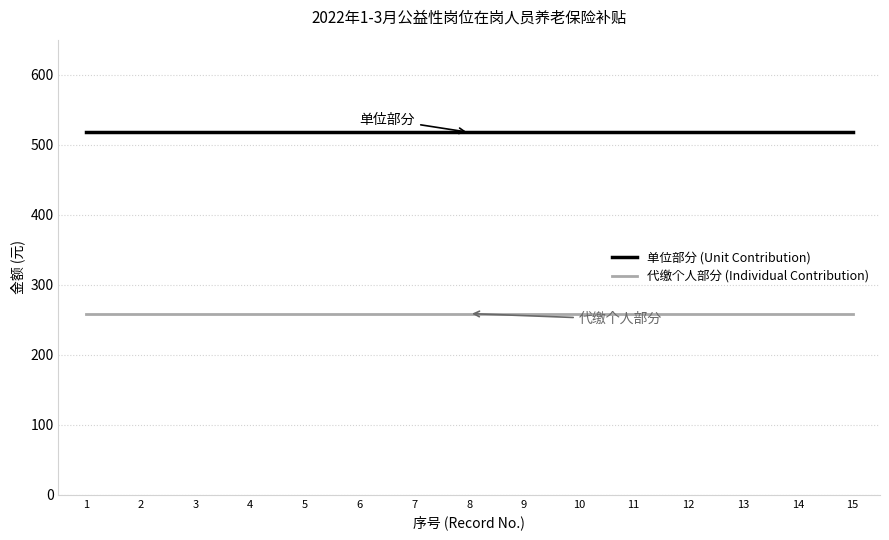

What is the highest value of the 代缴个人部分 (Individual Contribution) series?

258.8